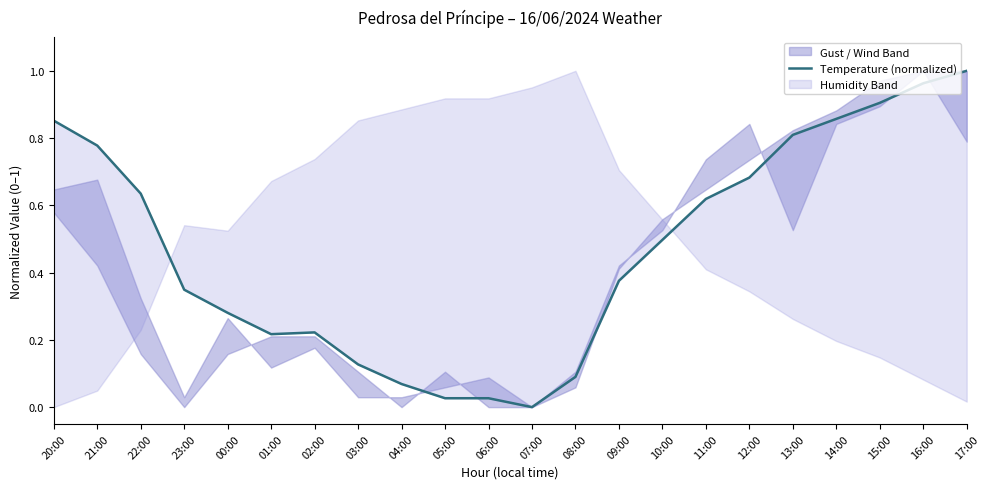

List the labels in order of value, largest first.

17:00, 16:00, 15:00, 14:00, 20:00, 13:00, 21:00, 12:00, 22:00, 11:00, 10:00, 09:00, 23:00, 00:00, 02:00, 01:00, 03:00, 08:00, 04:00, 05:00, 06:00, 07:00